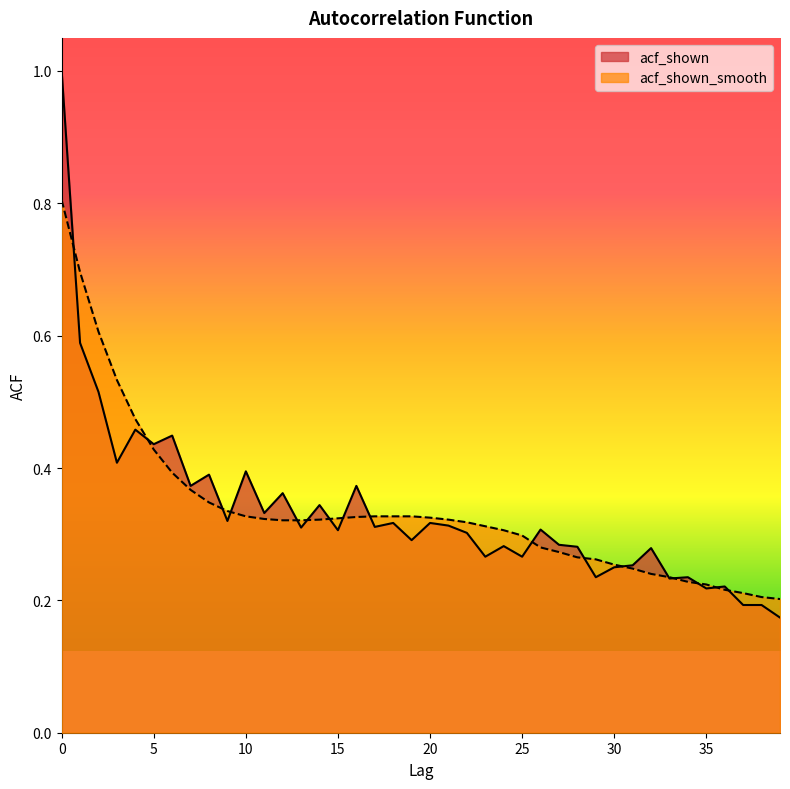

True or false: acf_shown_smooth has a value of 0.3 at 16.

True